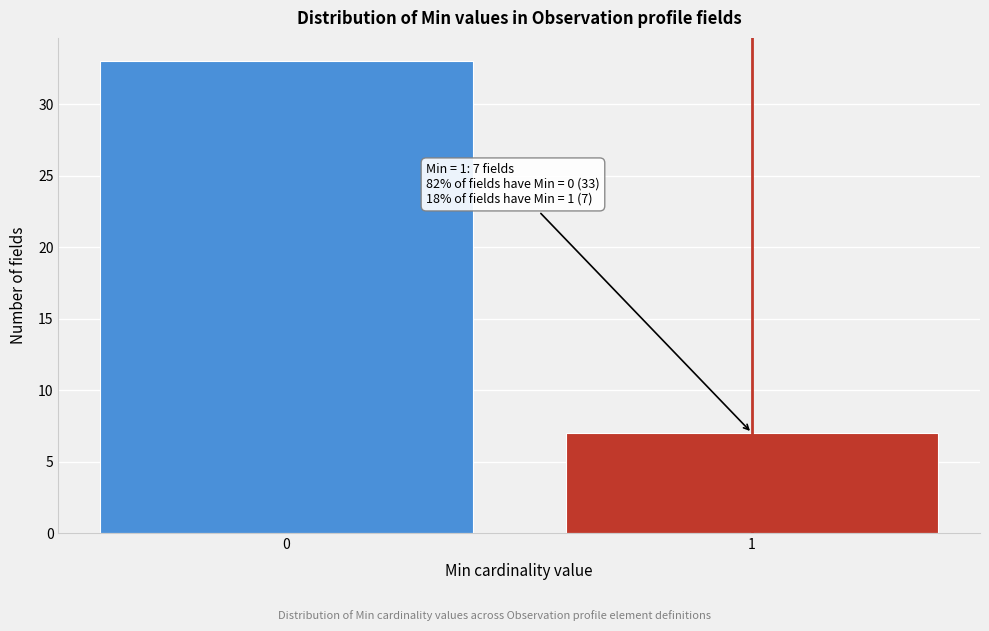

Reading right to left, what are all the values shown in this chart?

7	33